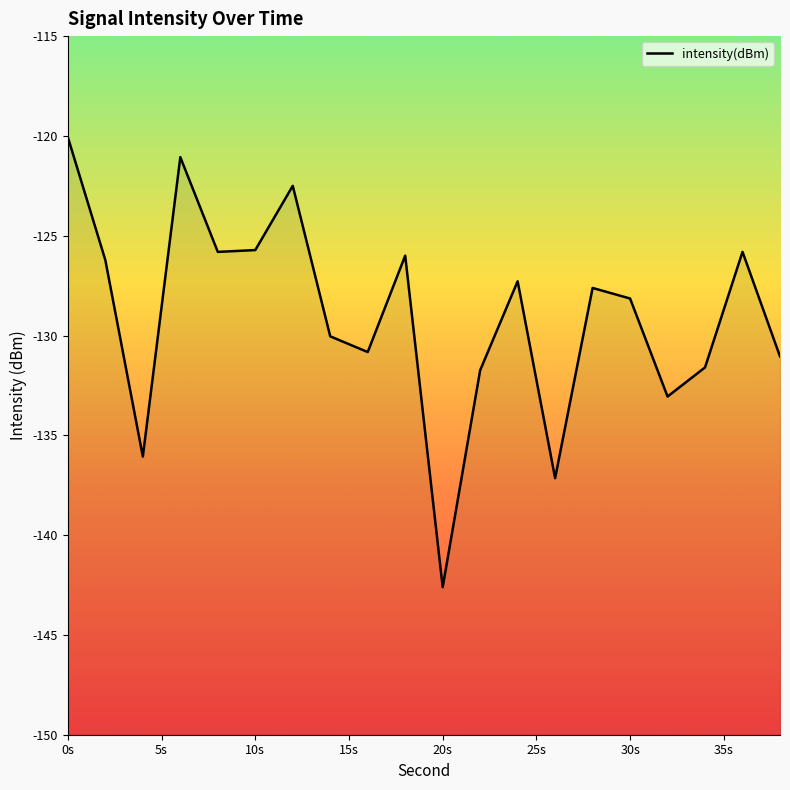

What is the minimum value shown in the chart?

-142.6